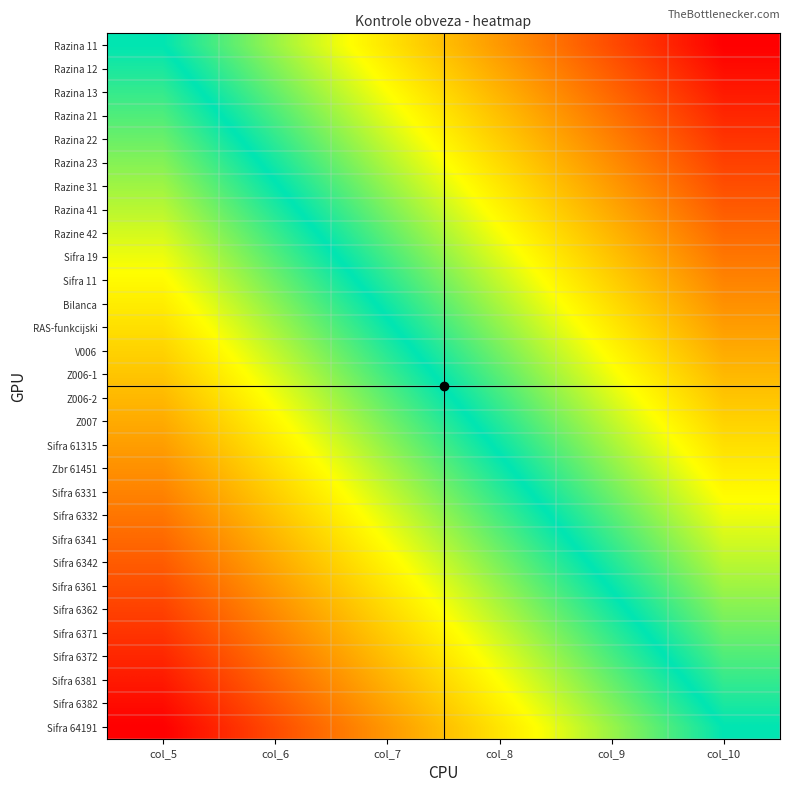

Reading left to right, what are all the values shown in this chart?

Razina 11: col_5=0.0	col_6=-0.2	col_7=-0.4	col_8=-0.6	col_9=-0.8	col_10=-1.0
Razina 12: col_5=0.0	col_6=-0.2	col_7=-0.4	col_8=-0.6	col_9=-0.8	col_10=-1.0
Razina 13: col_5=0.1	col_6=-0.1	col_7=-0.3	col_8=-0.5	col_9=-0.7	col_10=-0.9
Razina 21: col_5=0.1	col_6=-0.1	col_7=-0.3	col_8=-0.5	col_9=-0.7	col_10=-0.9
Razina 22: col_5=0.1	col_6=-0.1	col_7=-0.3	col_8=-0.5	col_9=-0.7	col_10=-0.9
Razina 23: col_5=0.2	col_6=-0.0	col_7=-0.2	col_8=-0.4	col_9=-0.6	col_10=-0.8
Razine 31: col_5=0.2	col_6=0.0	col_7=-0.2	col_8=-0.4	col_9=-0.6	col_10=-0.8
Razina 41: col_5=0.2	col_6=0.0	col_7=-0.2	col_8=-0.4	col_9=-0.6	col_10=-0.8
Razine 42: col_5=0.3	col_6=0.1	col_7=-0.1	col_8=-0.3	col_9=-0.5	col_10=-0.7
Sifra 19: col_5=0.3	col_6=0.1	col_7=-0.1	col_8=-0.3	col_9=-0.5	col_10=-0.7
Sifra 11: col_5=0.3	col_6=0.1	col_7=-0.1	col_8=-0.3	col_9=-0.5	col_10=-0.7
Bilanca: col_5=0.4	col_6=0.2	col_7=-0.0	col_8=-0.2	col_9=-0.4	col_10=-0.6
RAS-funkcijski: col_5=0.4	col_6=0.2	col_7=0.0	col_8=-0.2	col_9=-0.4	col_10=-0.6
V006: col_5=0.4	col_6=0.2	col_7=0.0	col_8=-0.2	col_9=-0.4	col_10=-0.6
Z006-1: col_5=0.5	col_6=0.3	col_7=0.1	col_8=-0.1	col_9=-0.3	col_10=-0.5
Z006-2: col_5=0.5	col_6=0.3	col_7=0.1	col_8=-0.1	col_9=-0.3	col_10=-0.5
Z007: col_5=0.6	col_6=0.4	col_7=0.2	col_8=-0.0	col_9=-0.2	col_10=-0.4
Sifra 61315: col_5=0.6	col_6=0.4	col_7=0.2	col_8=-0.0	col_9=-0.2	col_10=-0.4
Zbr 61451: col_5=0.6	col_6=0.4	col_7=0.2	col_8=0.0	col_9=-0.2	col_10=-0.4
Sifra 6331: col_5=0.7	col_6=0.5	col_7=0.3	col_8=0.1	col_9=-0.1	col_10=-0.3
Sifra 6332: col_5=0.7	col_6=0.5	col_7=0.3	col_8=0.1	col_9=-0.1	col_10=-0.3
Sifra 6341: col_5=0.7	col_6=0.5	col_7=0.3	col_8=0.1	col_9=-0.1	col_10=-0.3
Sifra 6342: col_5=0.8	col_6=0.6	col_7=0.4	col_8=0.2	col_9=-0.0	col_10=-0.2
Sifra 6361: col_5=0.8	col_6=0.6	col_7=0.4	col_8=0.2	col_9=-0.0	col_10=-0.2
Sifra 6362: col_5=0.8	col_6=0.6	col_7=0.4	col_8=0.2	col_9=0.0	col_10=-0.2
Sifra 6371: col_5=0.9	col_6=0.7	col_7=0.5	col_8=0.3	col_9=0.1	col_10=-0.1
Sifra 6372: col_5=0.9	col_6=0.7	col_7=0.5	col_8=0.3	col_9=0.1	col_10=-0.1
Sifra 6381: col_5=0.9	col_6=0.7	col_7=0.5	col_8=0.3	col_9=0.1	col_10=-0.1
Sifra 6382: col_5=1.0	col_6=0.8	col_7=0.6	col_8=0.4	col_9=0.2	col_10=-0.0
Sifra 64191: col_5=1.0	col_6=0.8	col_7=0.6	col_8=0.4	col_9=0.2	col_10=0.0